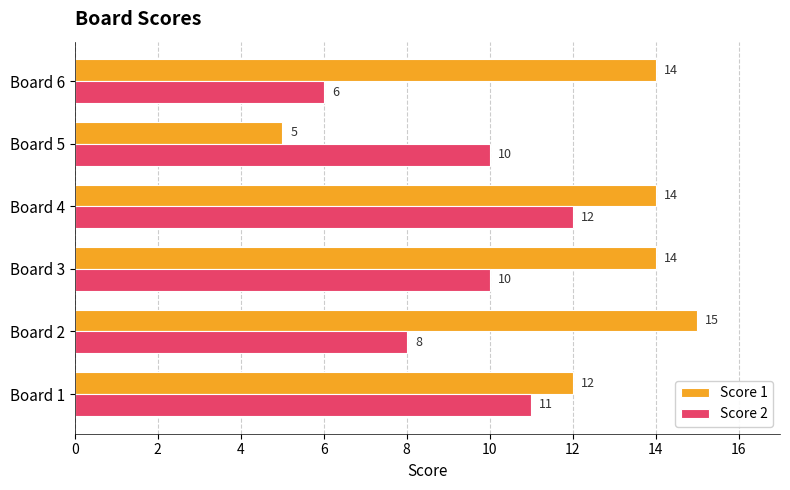

What is the maximum value for Score 2?

12